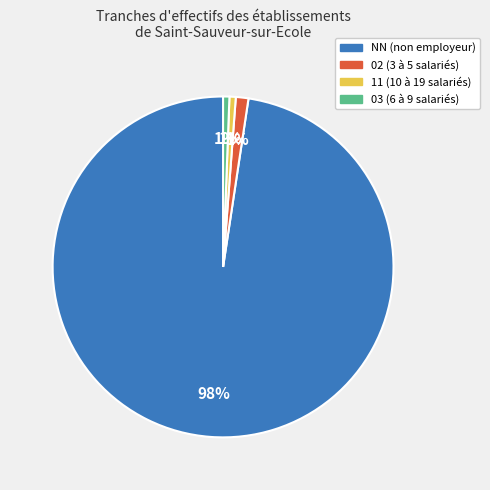

To the nearest percent, what is the average slice percentage?

25%